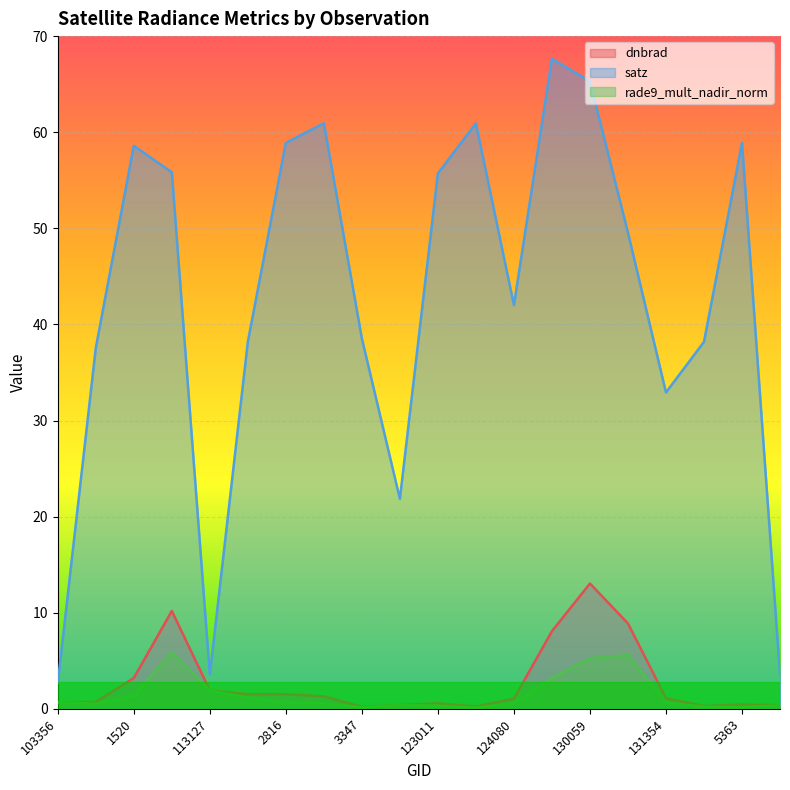

True or false: rade9_mult_nadir_norm has more than 1 points higher than both neighbors.

True